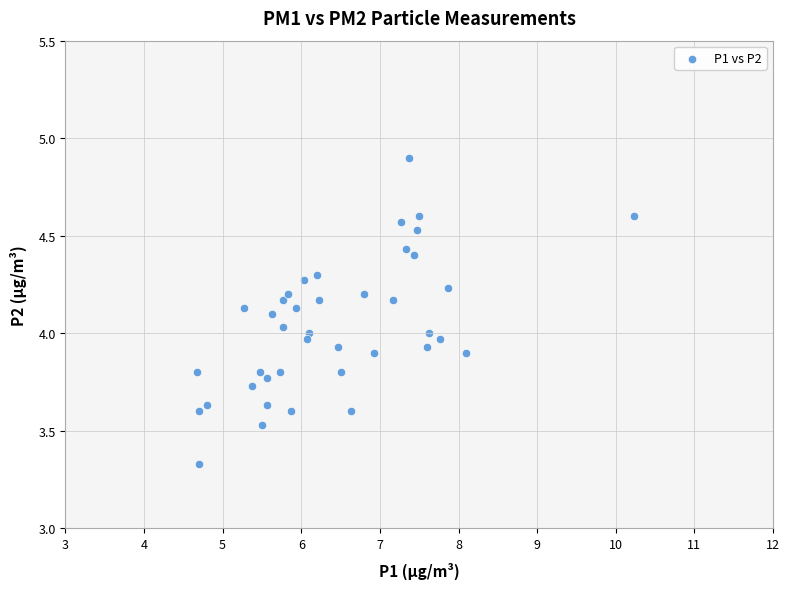

What is the range of Y values (max minus min)?

1.6